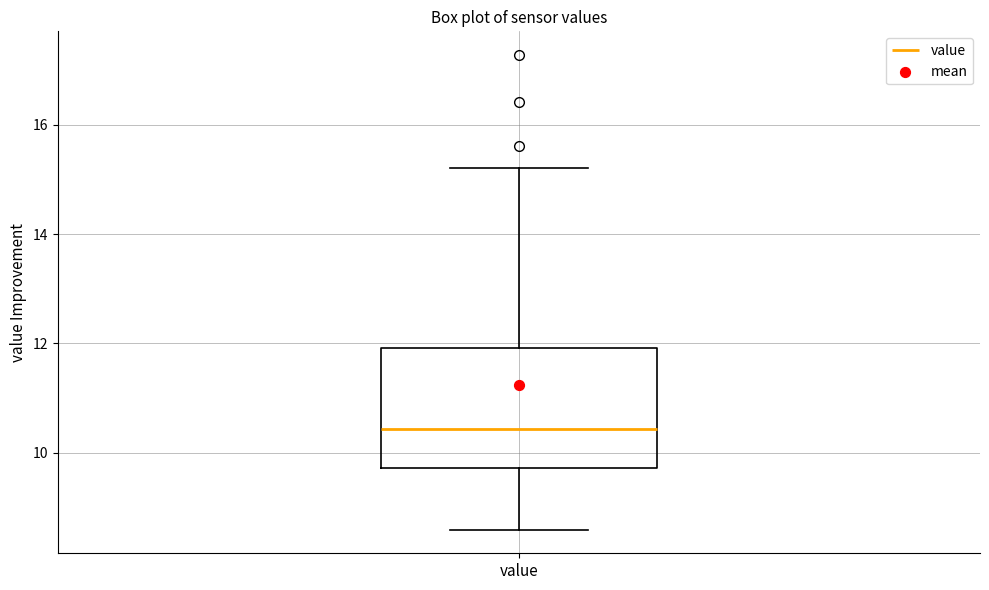

Read this box plot against the y-axis: the position of the median line, the range covered by the box, and the ends of both whiskers. The values are not printed on the chart, so give them approximately, as read against the axis.

median 10.4, box 9.8 to 12.0, whiskers 8.6 to 15.2